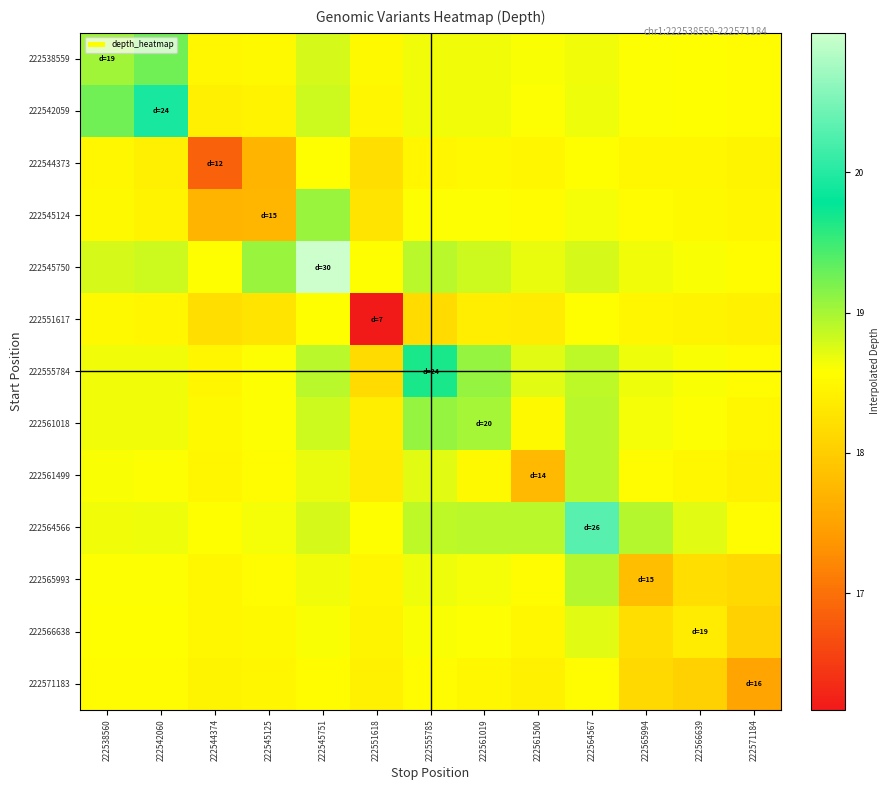

Rank the series by their maximum value, from lowest to highest.

222571183, 222544373, 222551617, 222566638, 222561499, 222565993, 222545124, 222561018, 222538559, 222555784, 222542059, 222564566, 222545750